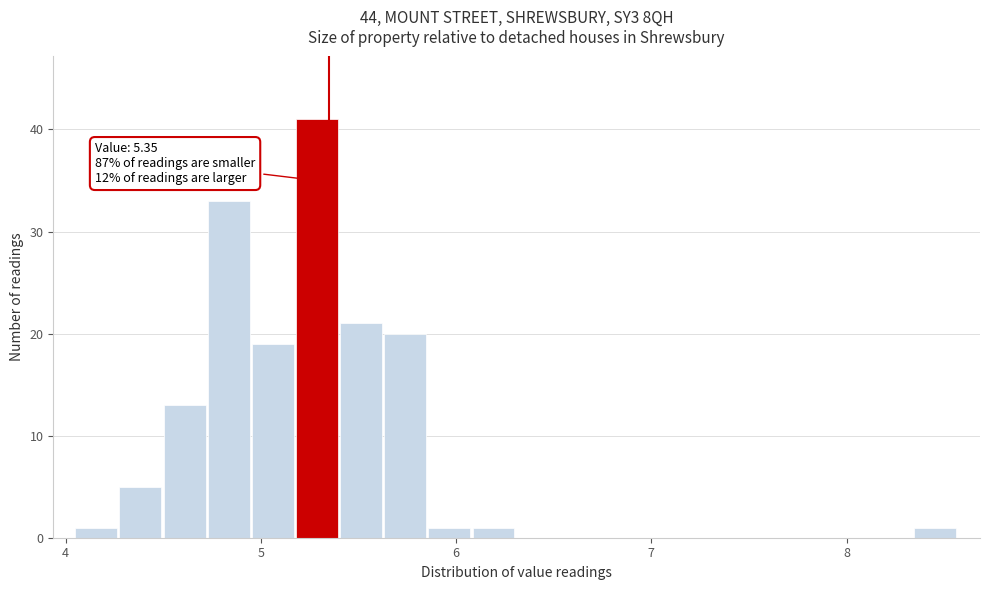

Read against the x-axis, roughly where is the centre of the tallest bar?

5.3